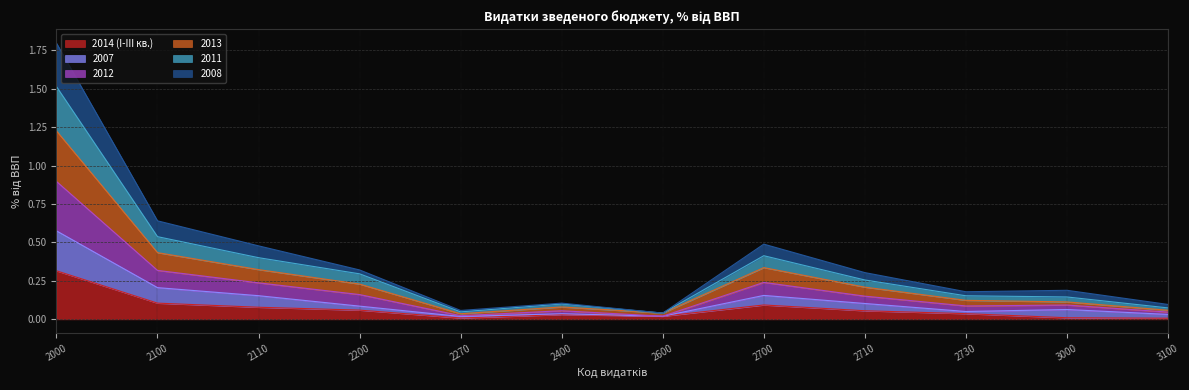

The 2014 (I-III кв.) series shows 0.1 at 2100. True or false?

True